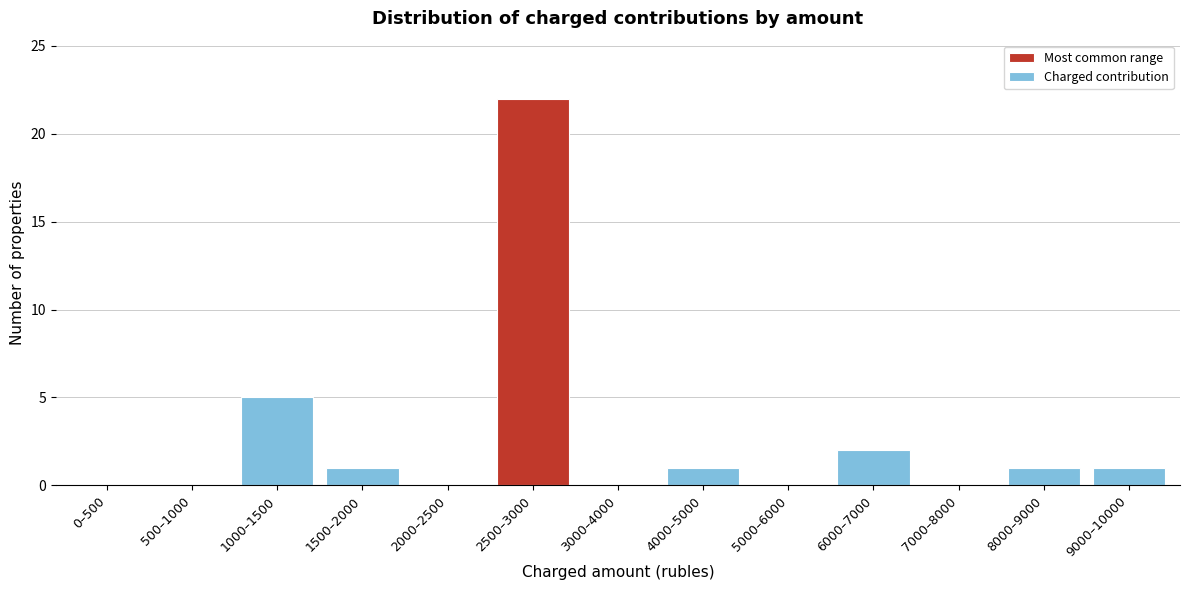

Reading right to left, what are all the values shown in this chart?

9000–10000=1	8000–9000=1	7000–8000=0	6000–7000=2	5000–6000=0	4000–5000=1	3000–4000=0	2500–3000=22	2000–2500=0	1500–2000=1	1000–1500=5	500–1000=0	0–500=0